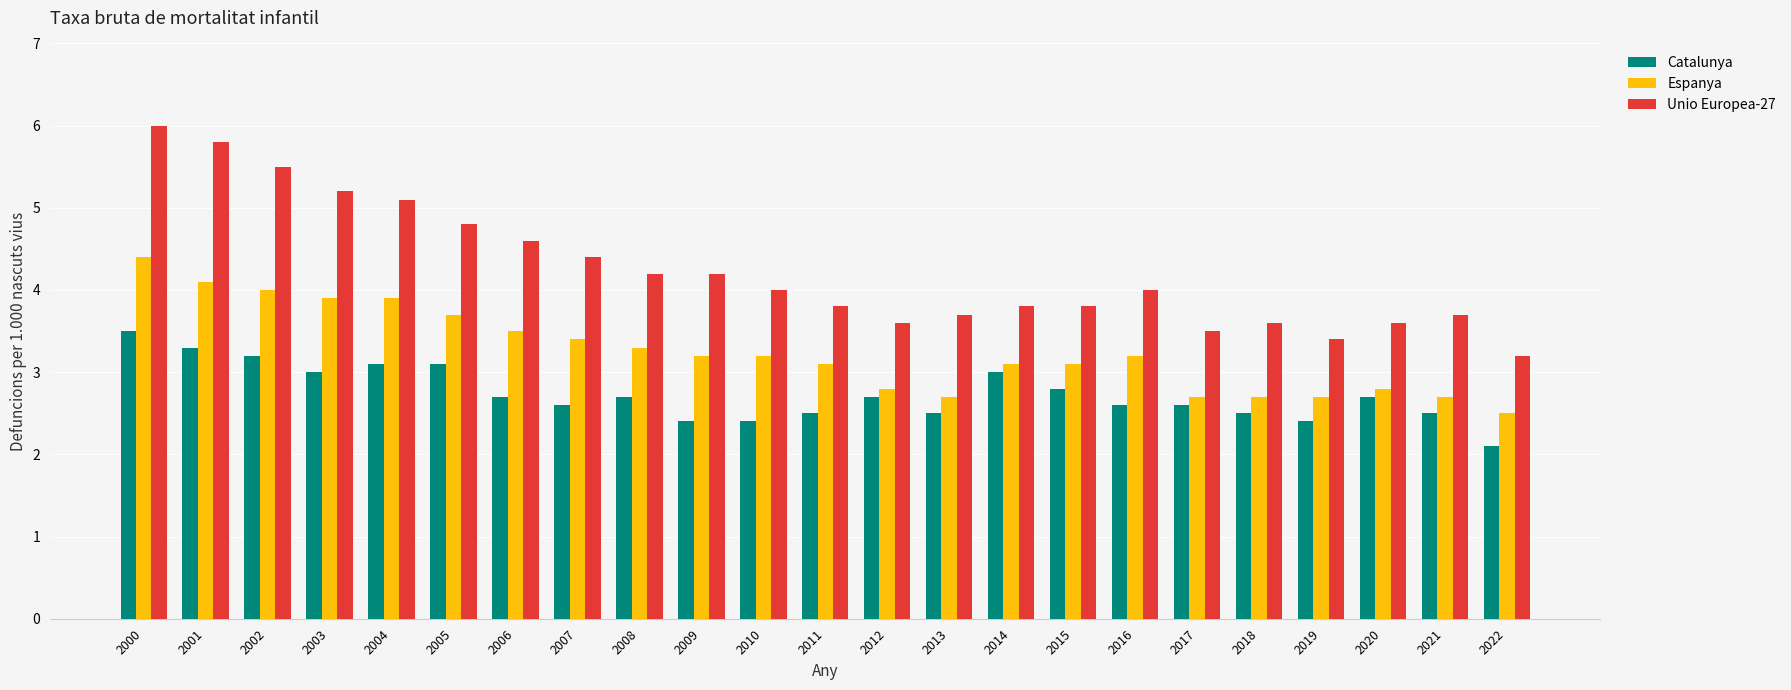

How many bars are there in each group?

3